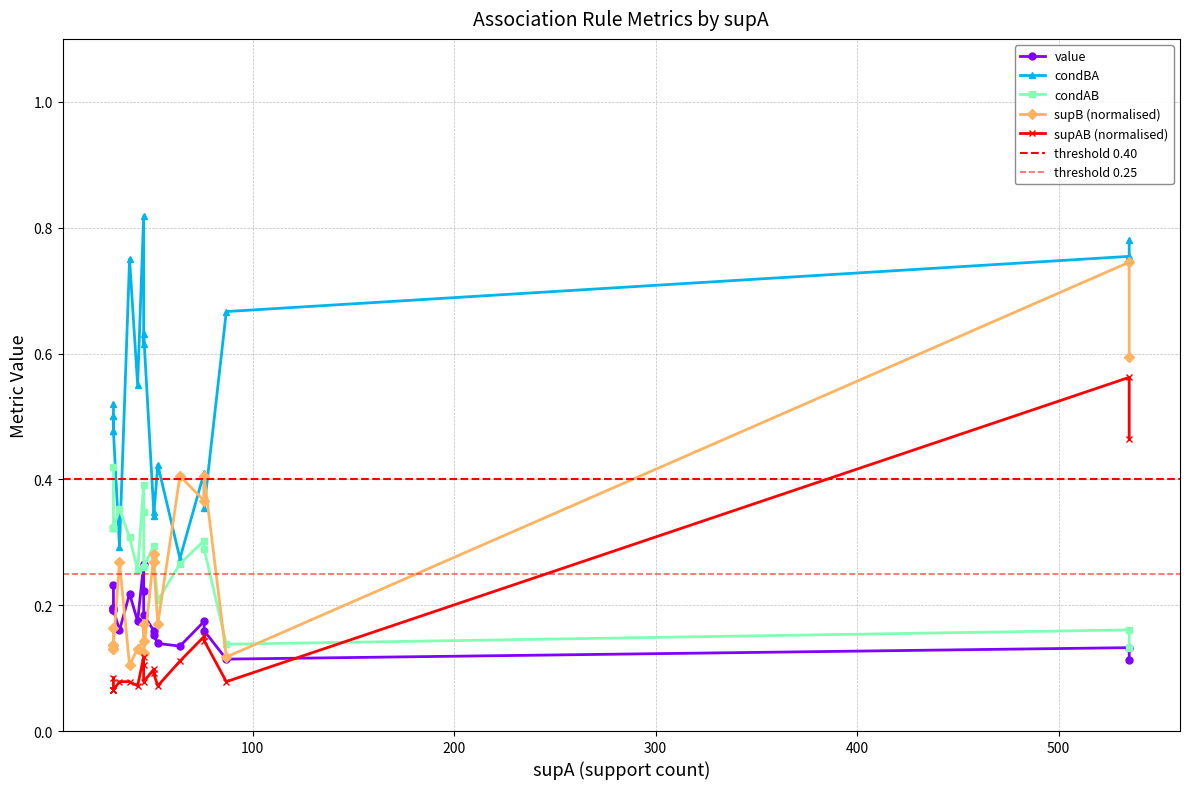

Does the chart have visible grid lines?

Yes